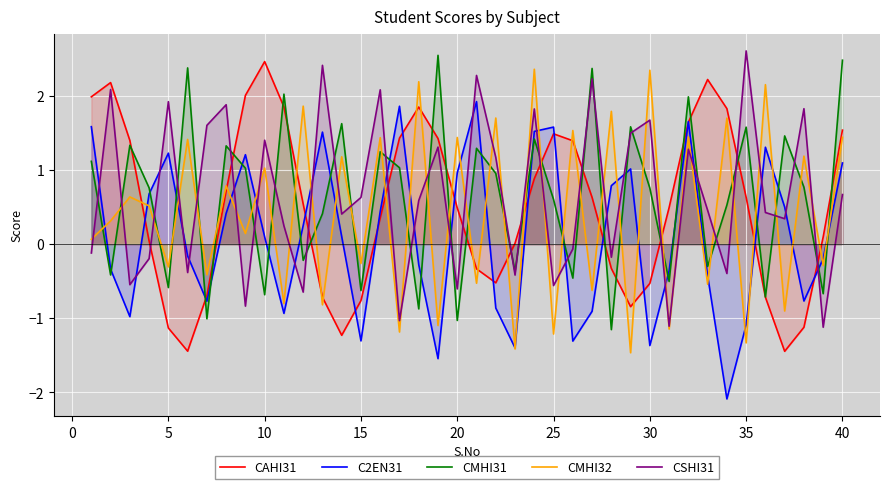

True or false: C2EN31 and CMHI32 intersect in this chart.

True